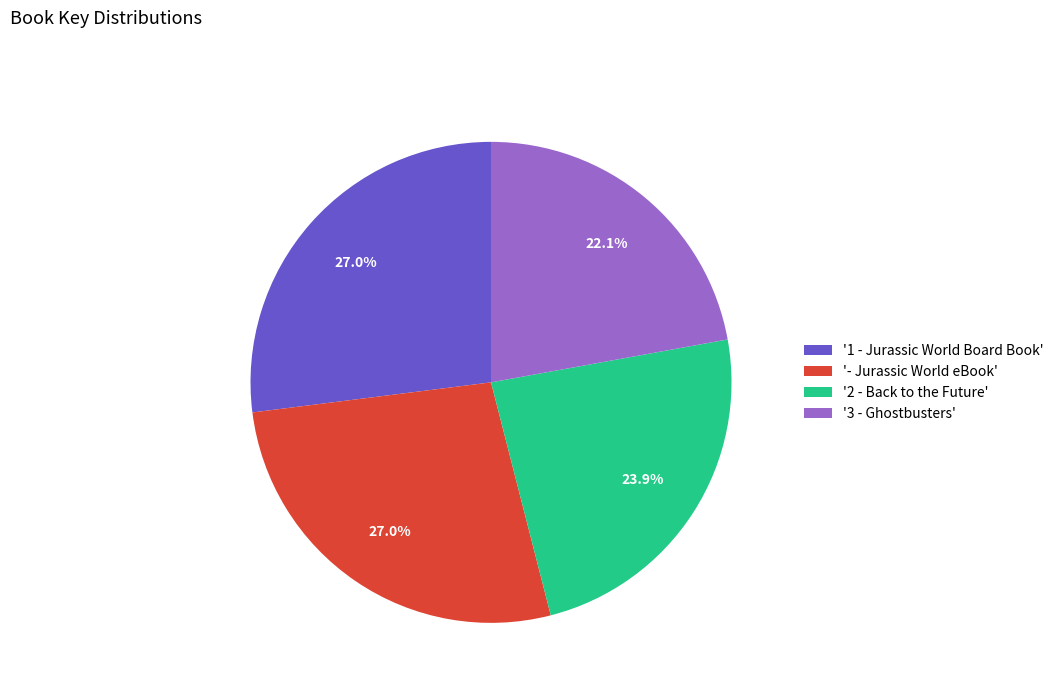

Which has a higher value, '2 - Back to the Future' or '3 - Ghostbusters'?

'2 - Back to the Future'